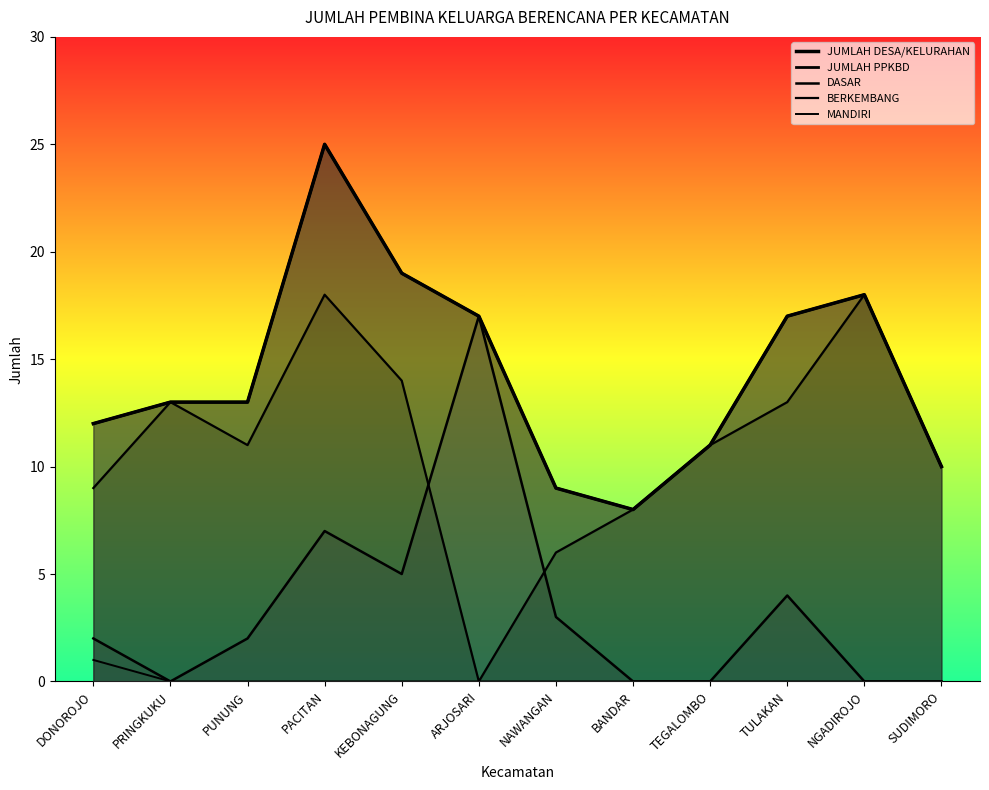

Which series has the widest spread of values?

BERKEMBANG